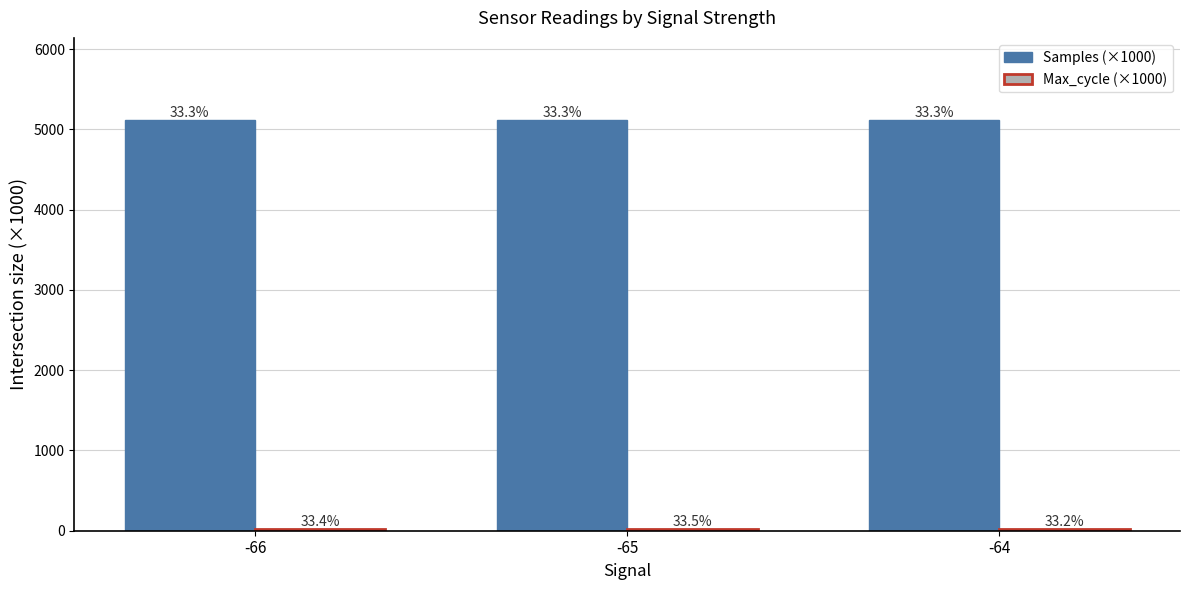

Reading left to right, list all the values displayed in this chart.

Samples (×1000): -66=5114.9	-65=5114.2	-64=5115.3
Max_cycle (×1000): -66=20.0	-65=20.1	-64=19.9